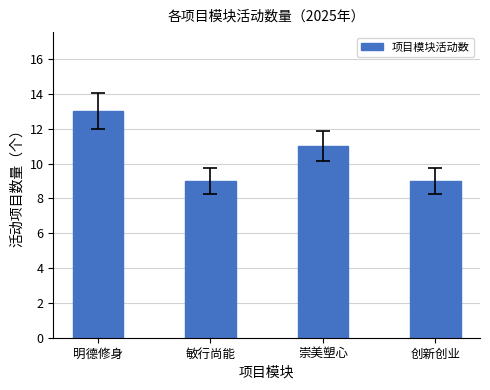

Read the value at 敏行尚能.

9